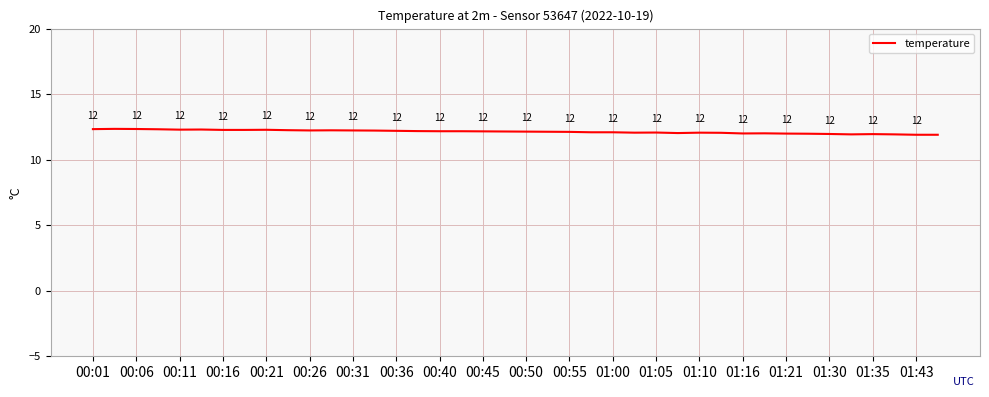

What is the minimum value shown in the chart?

11.9